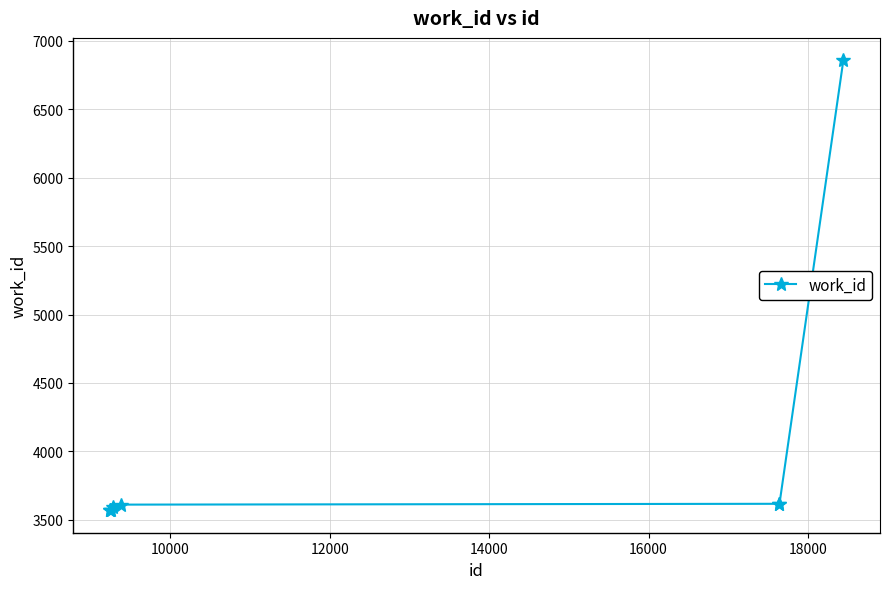

How many data points does each series have?

8